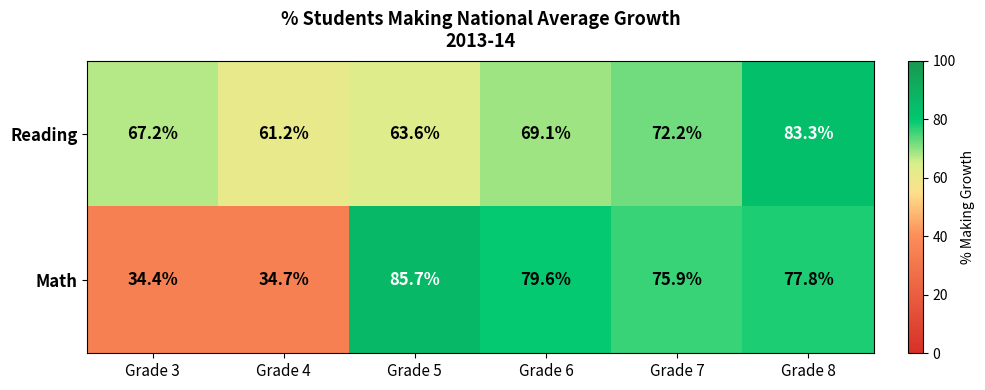

How many categories are shown in the chart?

6